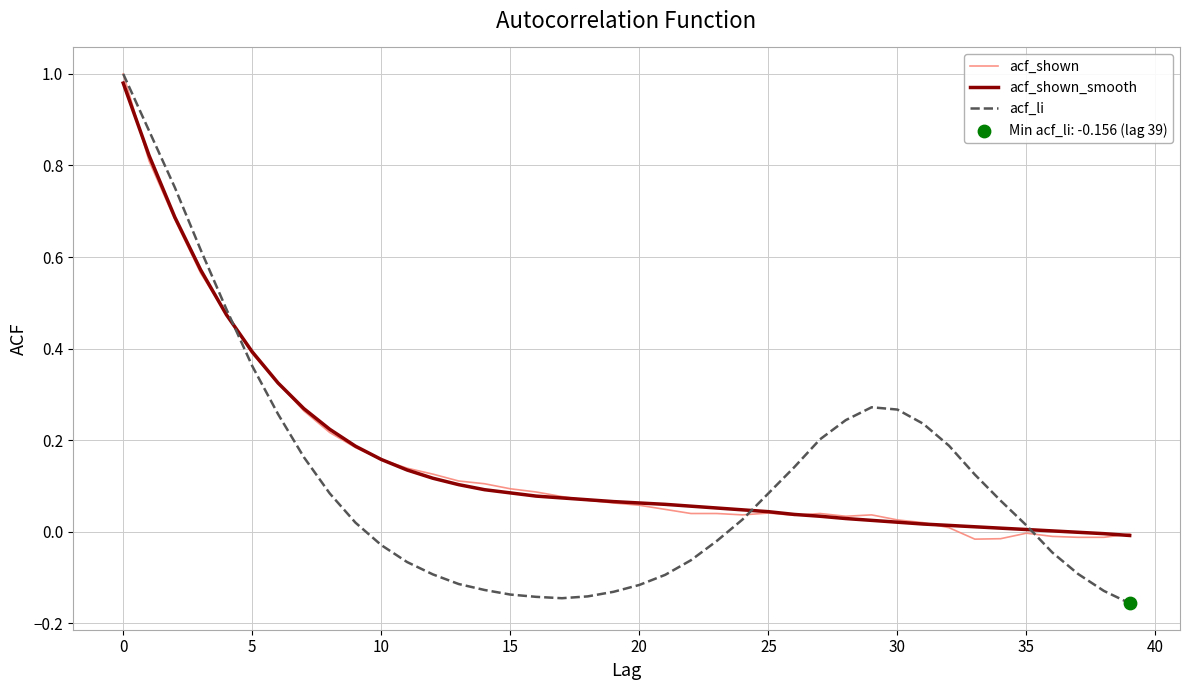

Which series has the largest range (max minus min)?

acf_li